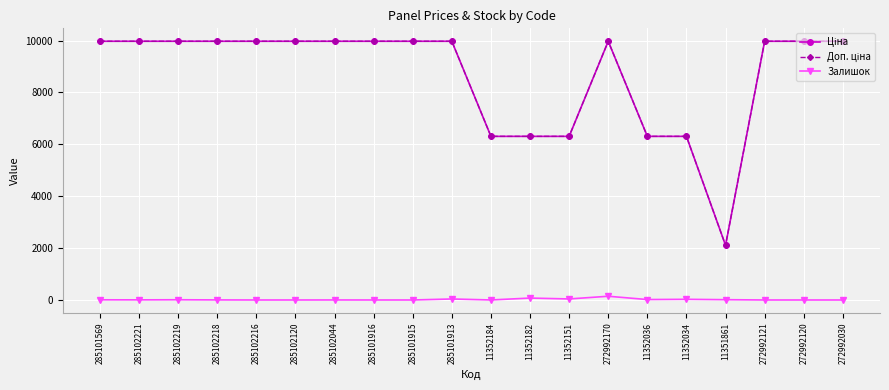

At how many categories does at least one series exceed 2327?

19